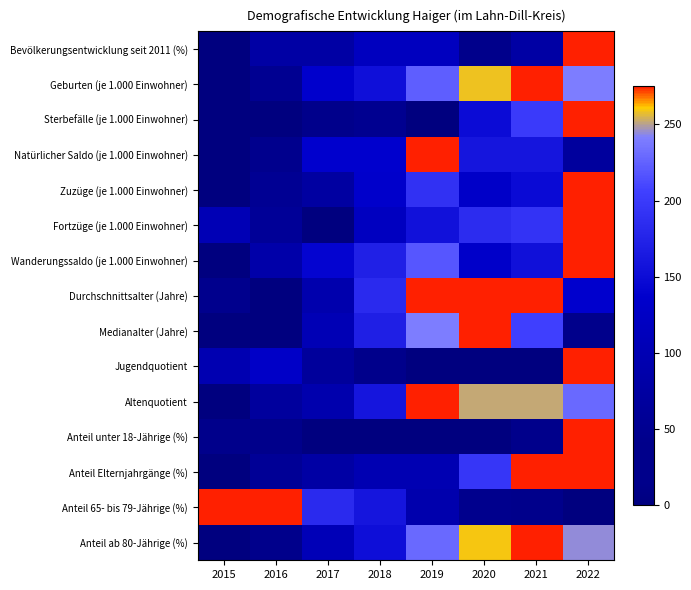

At which category is the sum across all series the highest?

2022